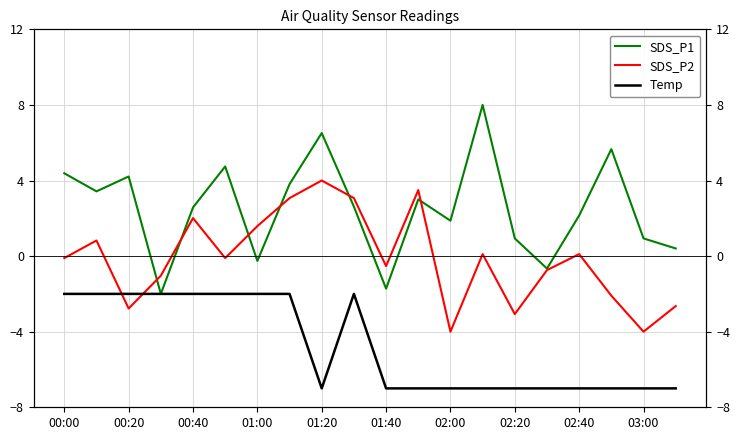

What is the spread (max minus min) of values at 11?

10.5